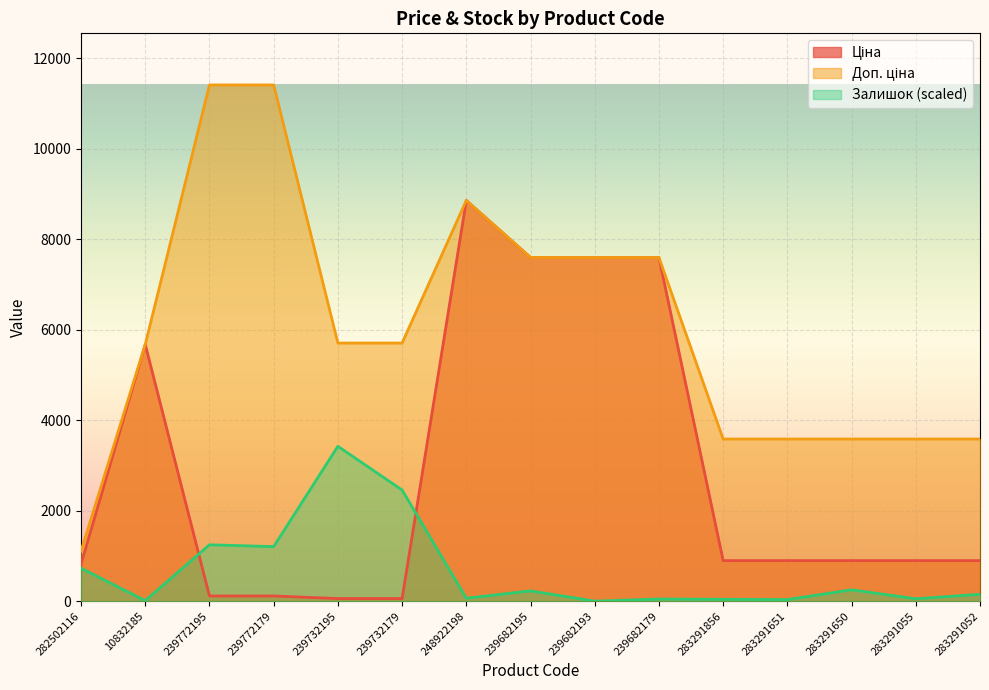

At which category does Ціна reach its first local peak?

10832185